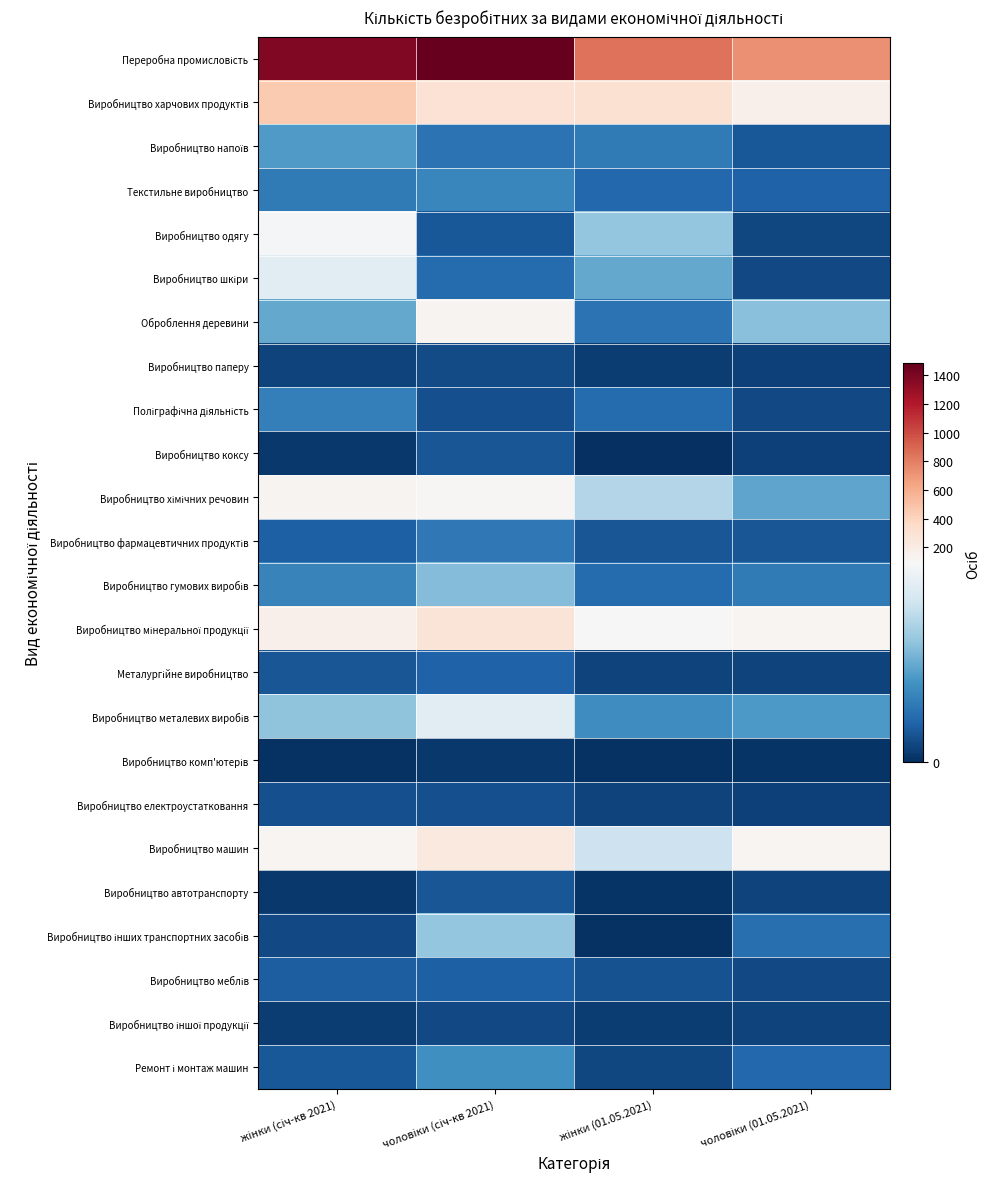

Which category has the lowest value across all series?

жінки (01.05.2021)